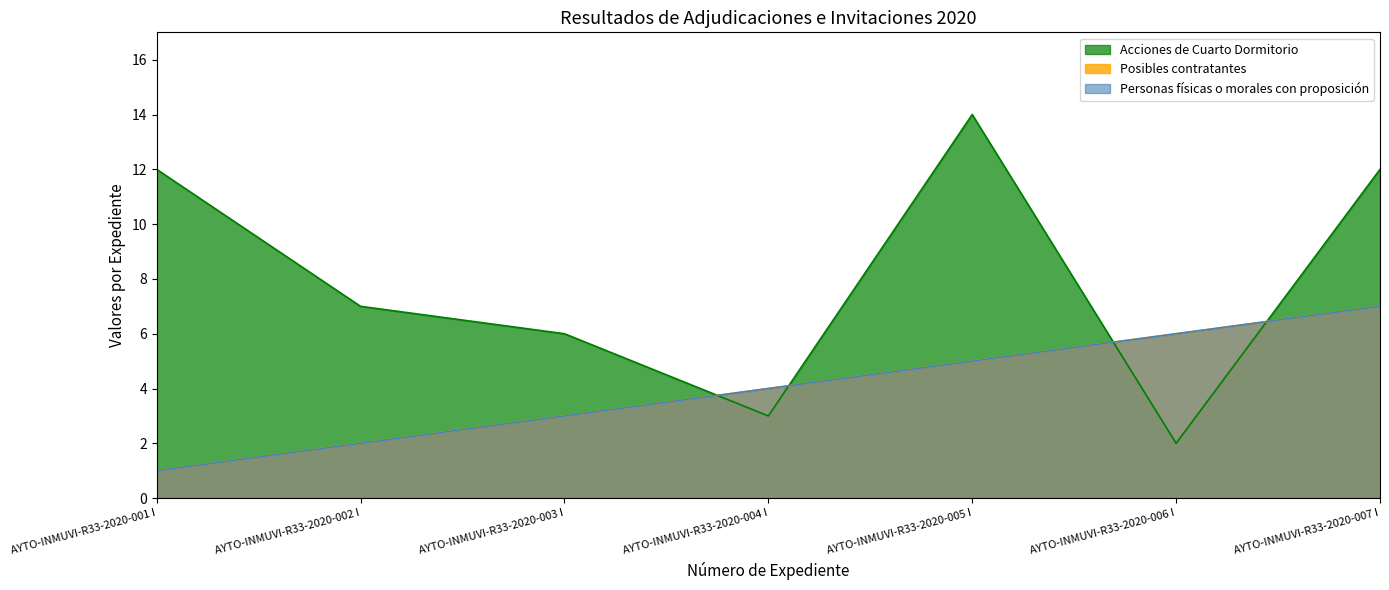

At which category is the sum across all series the highest?

AYTO-INMUVI-R33-2020-007 I